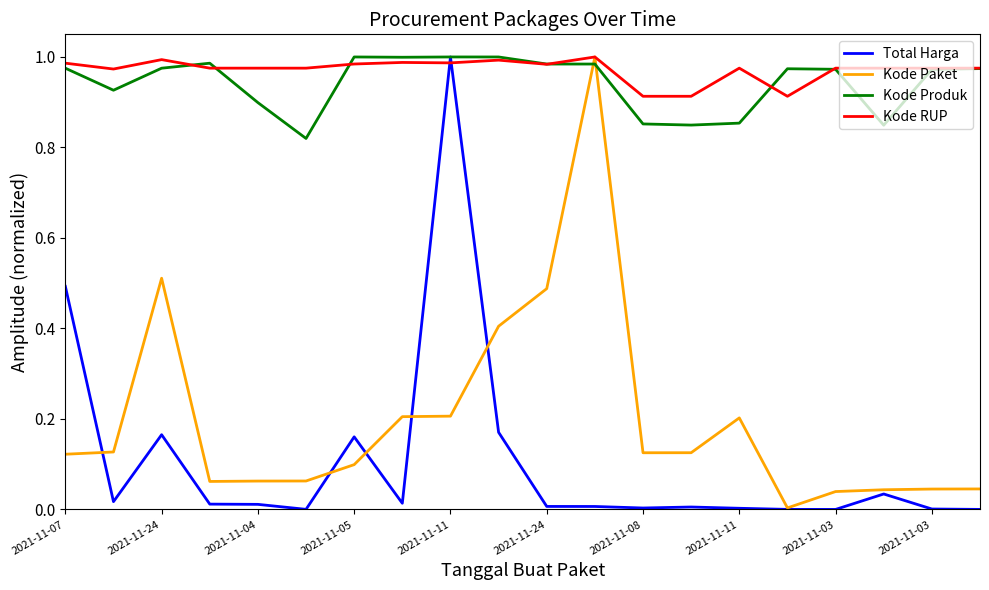

What is the lowest value of the Kode Produk series?

0.8